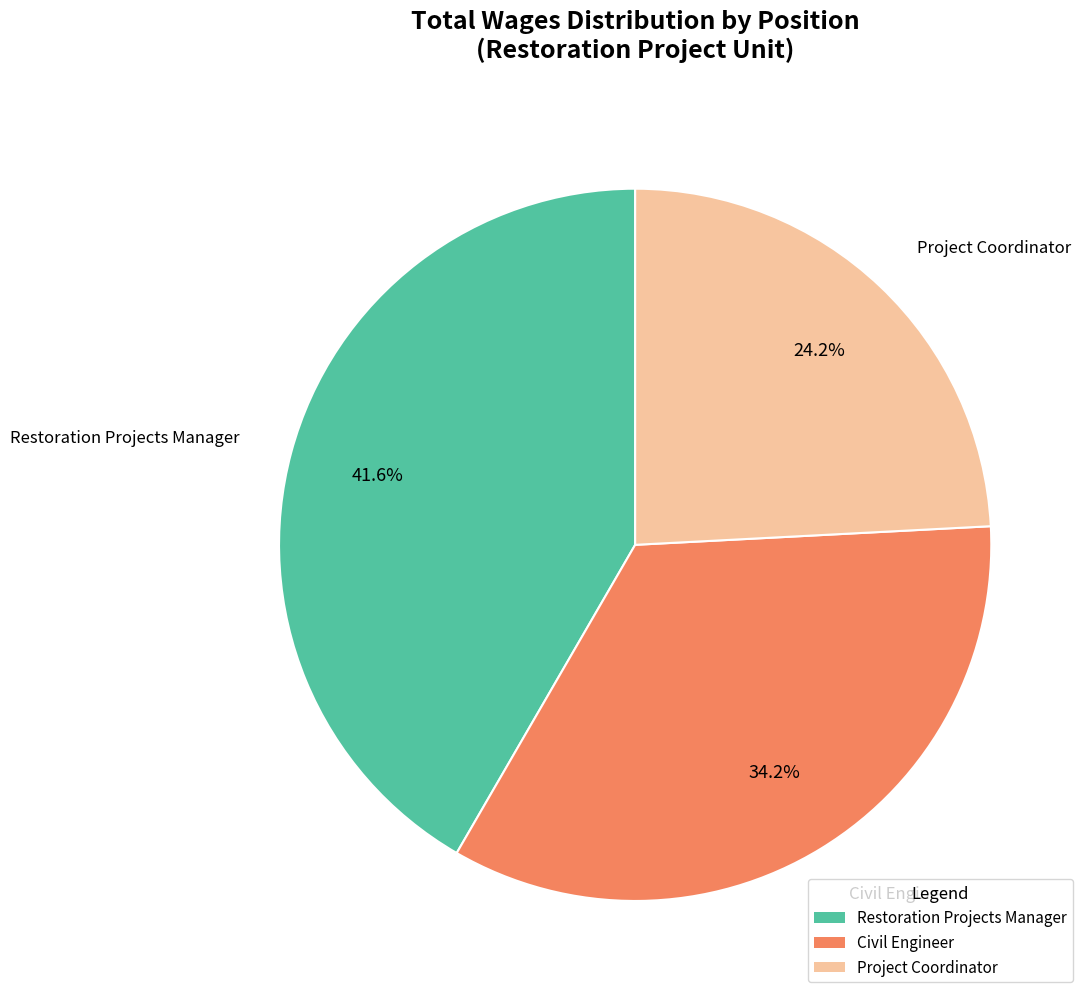

What is the largest slice in the pie chart?

Restoration Projects Manager